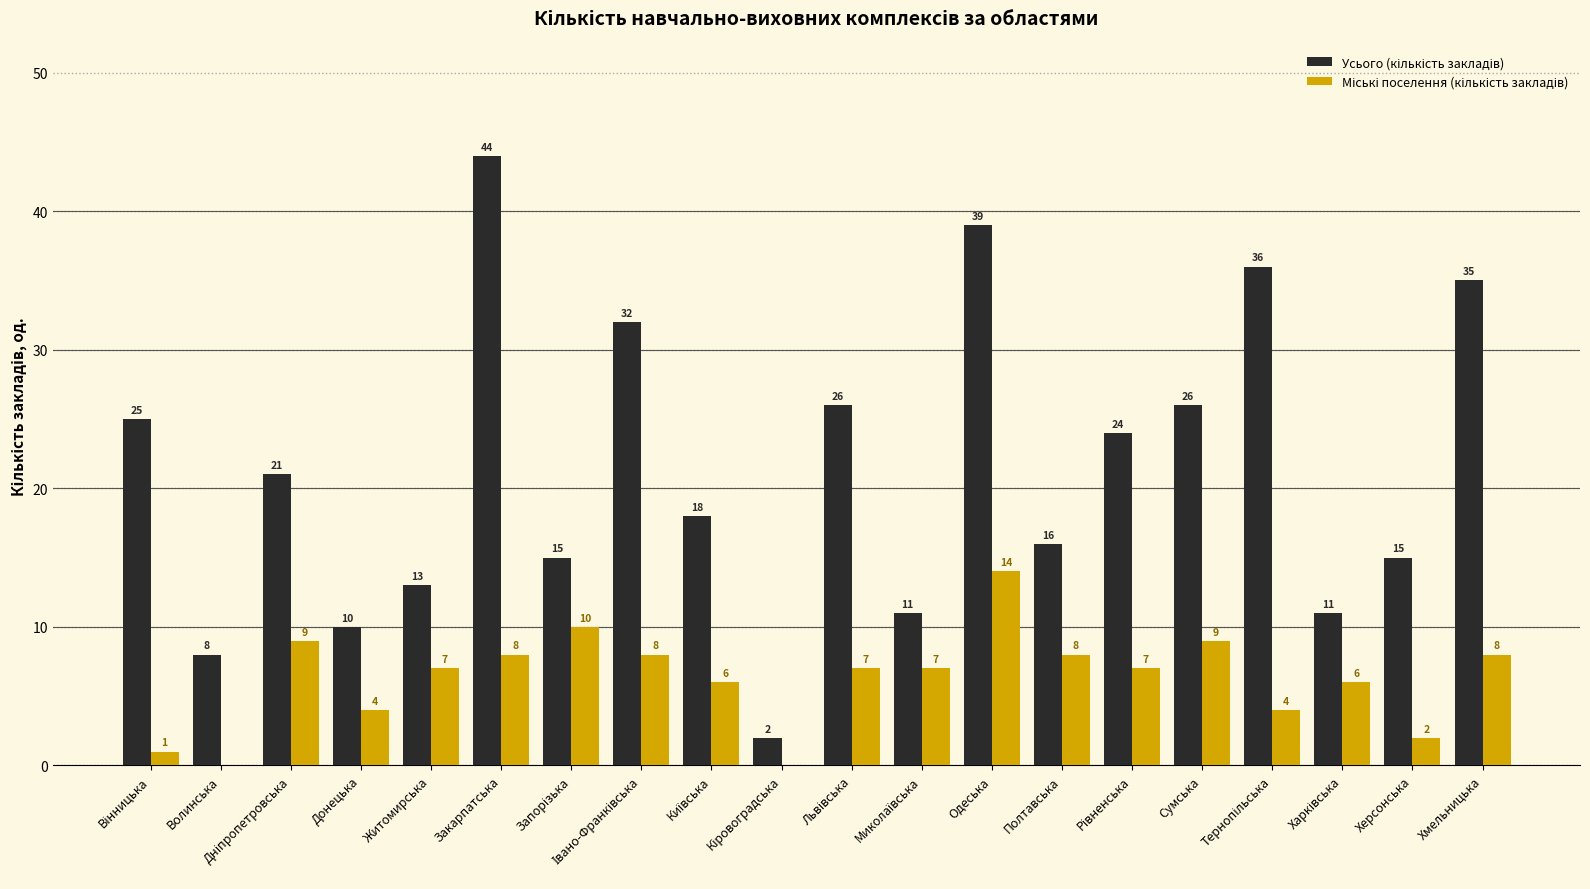

At which category is the sum across all series the highest?

Одеська